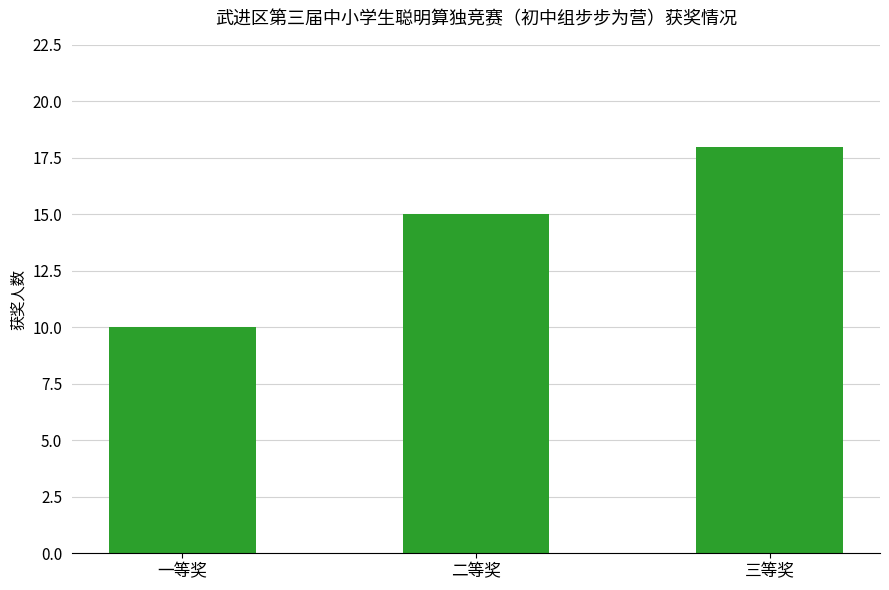

Reading left to right, what are all the values shown in this chart?

10	15	18